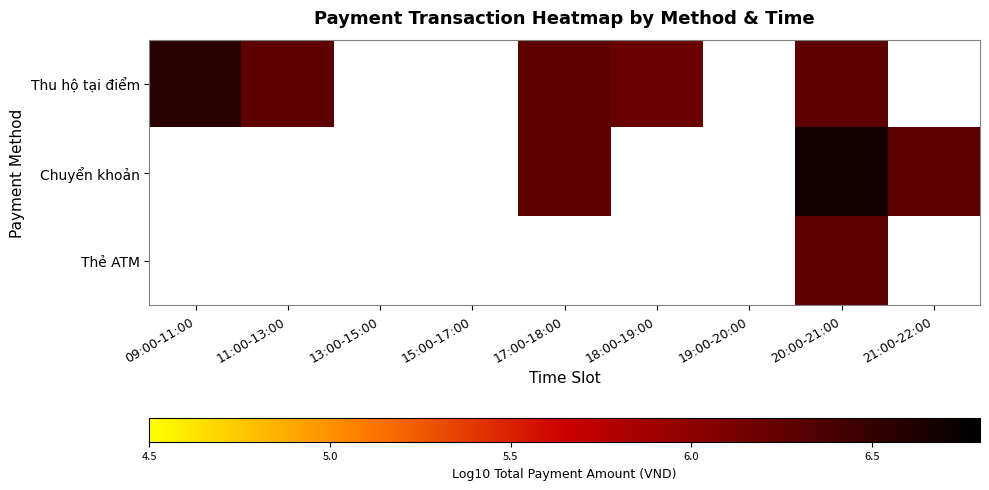

How many series are shown in this chart?

3